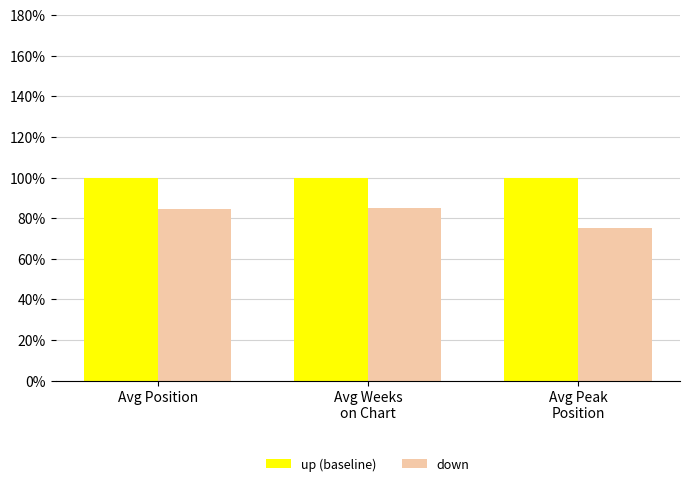

How many data points in down are less than 84?

1